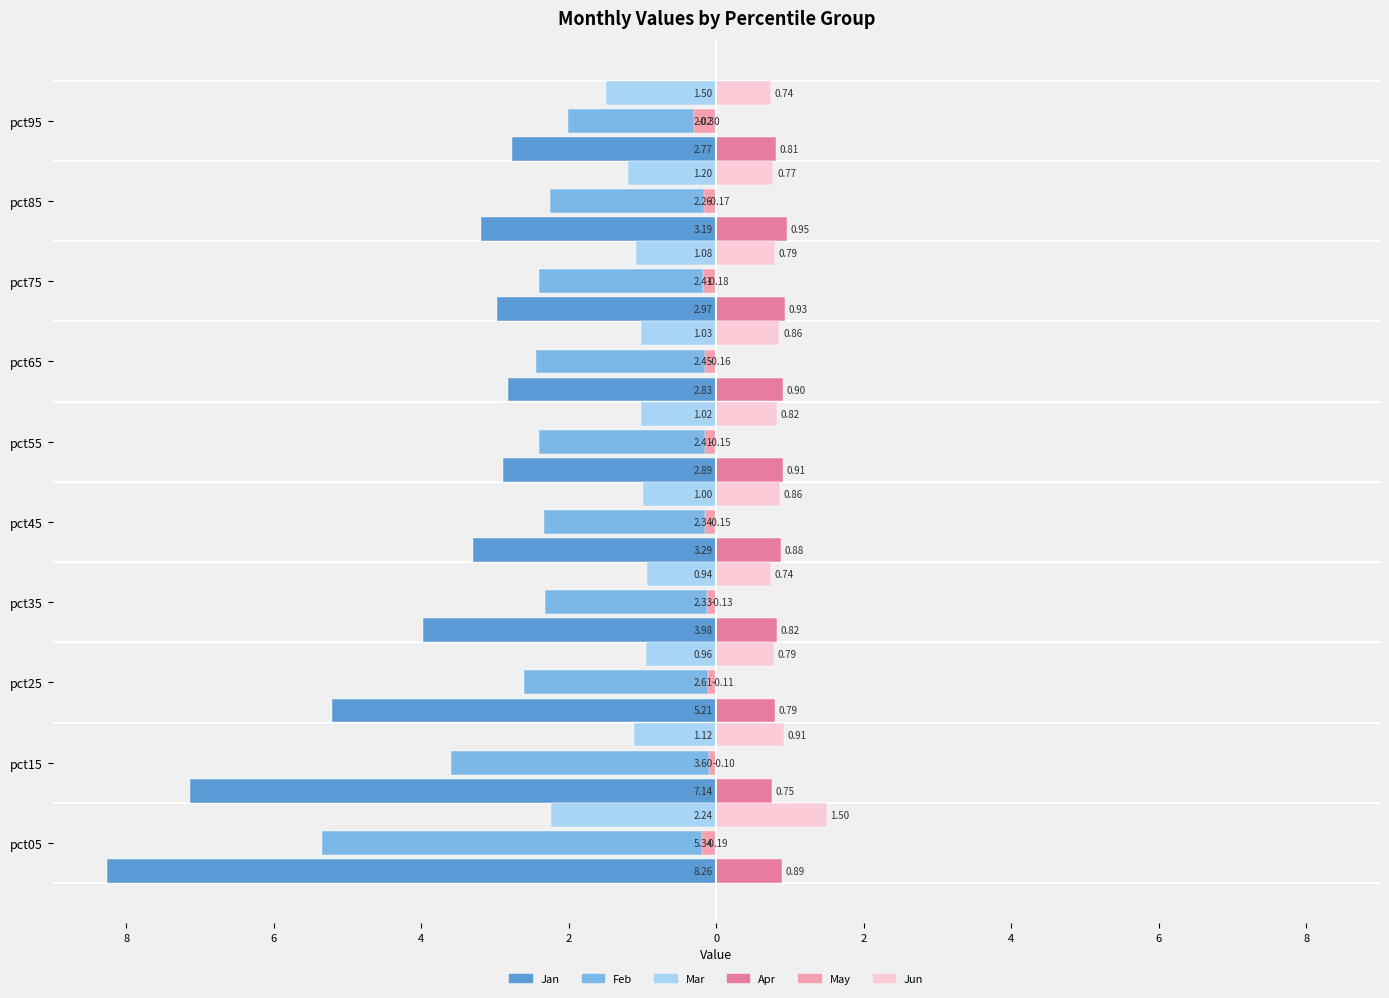

Rank the series by their maximum value, from highest to lowest.

Jun, Apr, May, Mar, Feb, Jan